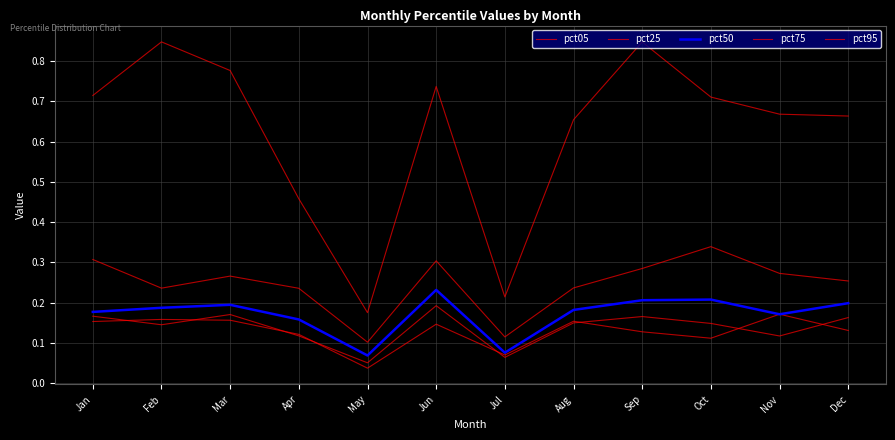

True or false: pct75 and pct95 cross at least once.

False